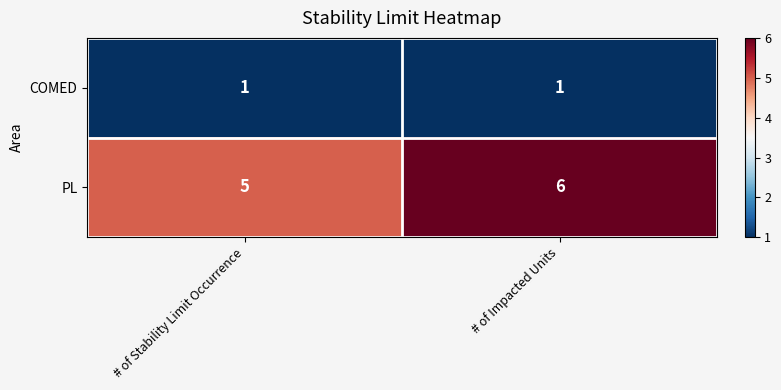

The value of COMED at # of Impacted Units is 1. True or false?

True